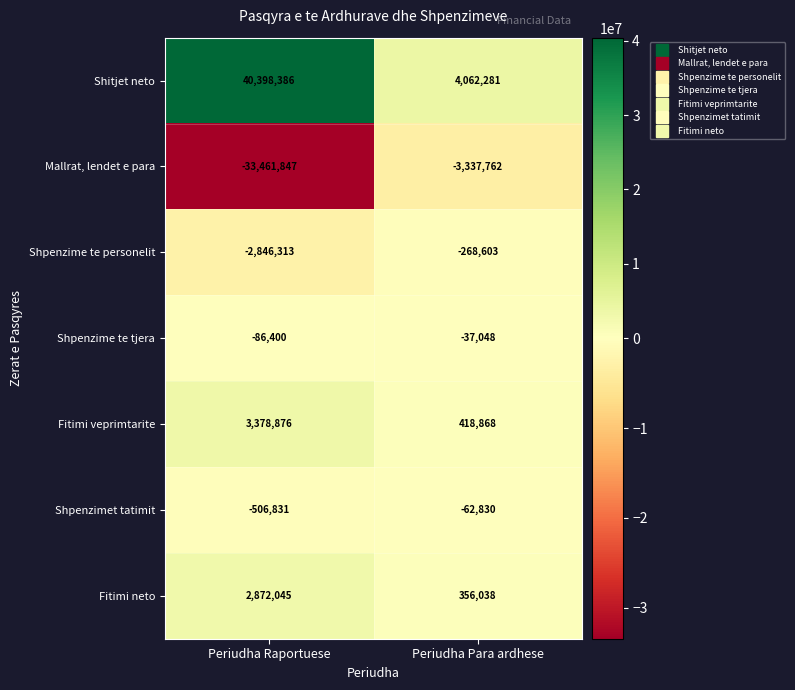

How many distinct data groups are displayed?

7